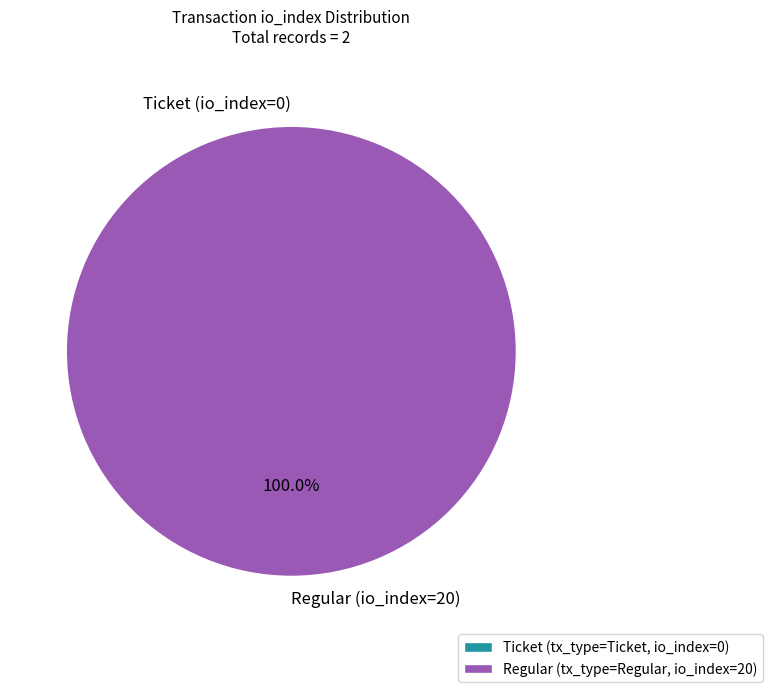

Which slice represents more than half of the pie?

Regular (io_index=20)